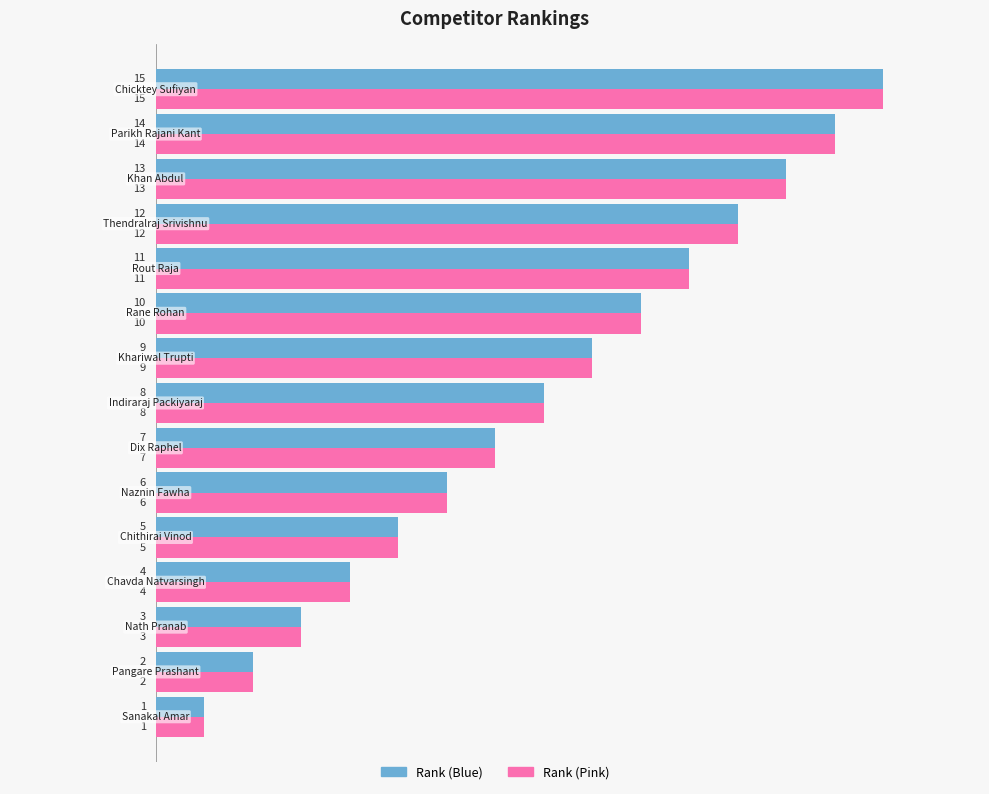

What is the greatest value displayed?

15